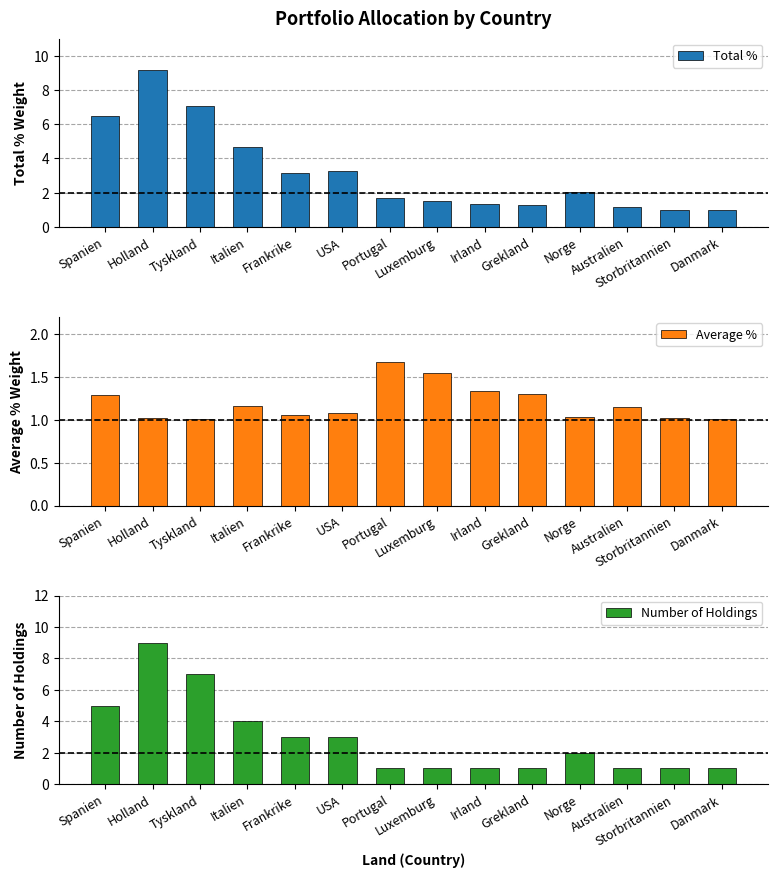

Rank the series by their maximum value, from lowest to highest.

Average %, Number of Holdings, Total %